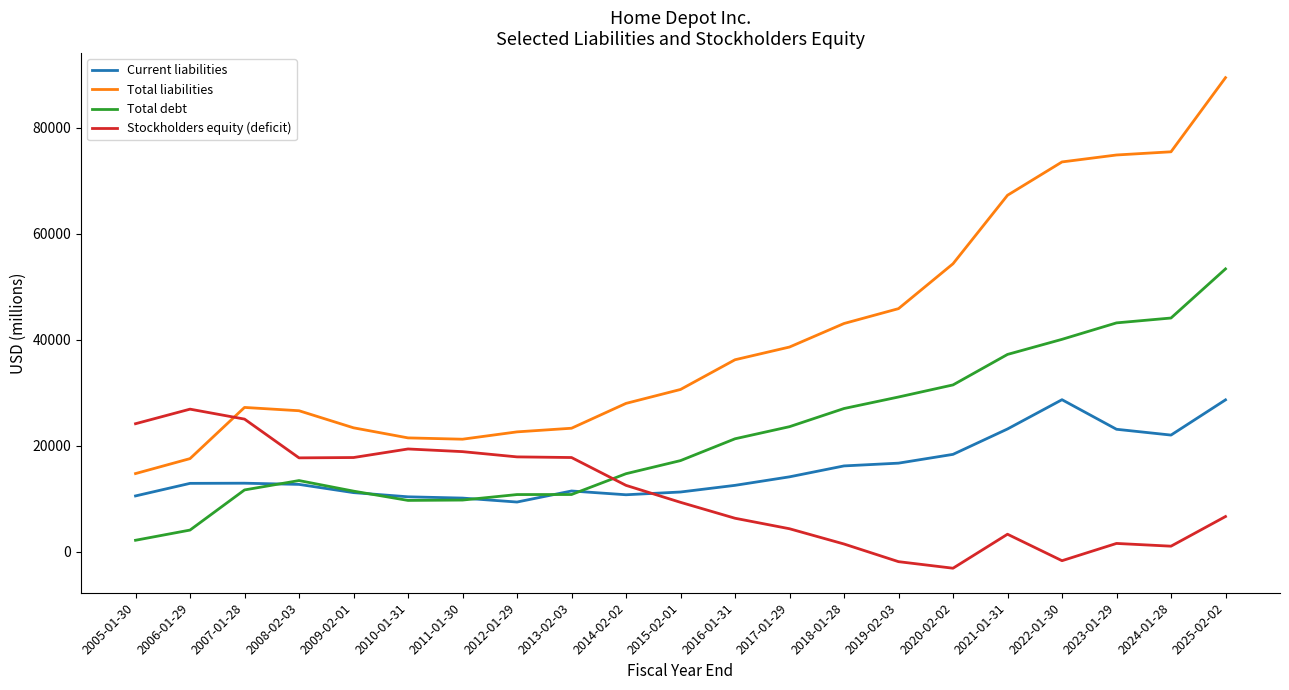

What is the average value of the Total debt series?

22207